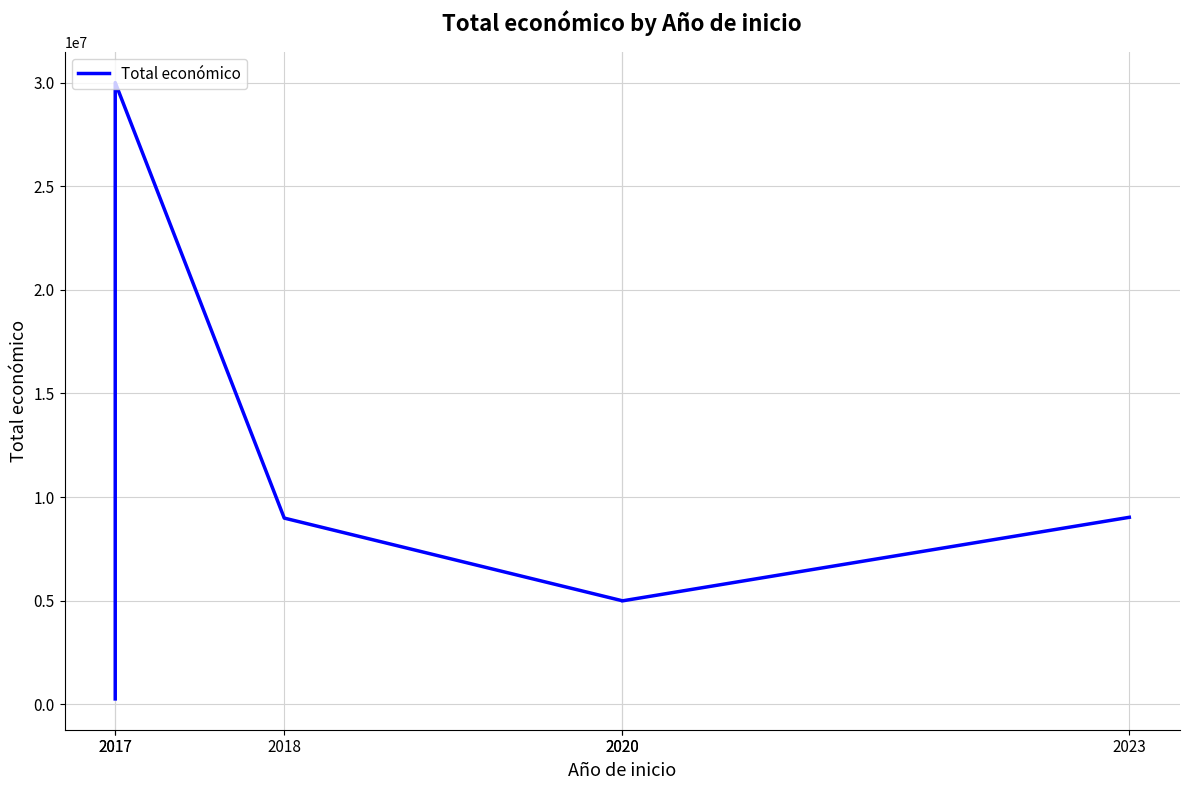

At which label is the value closest to 15131484?

2023